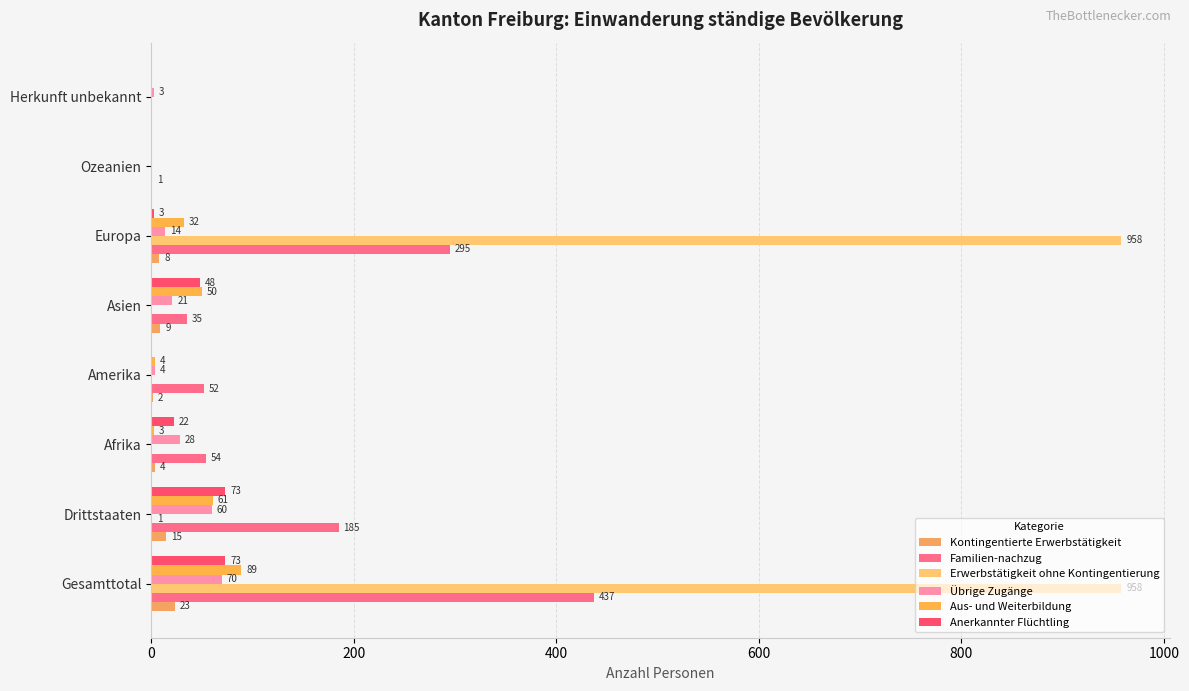

How many categories are shown in the chart?

8